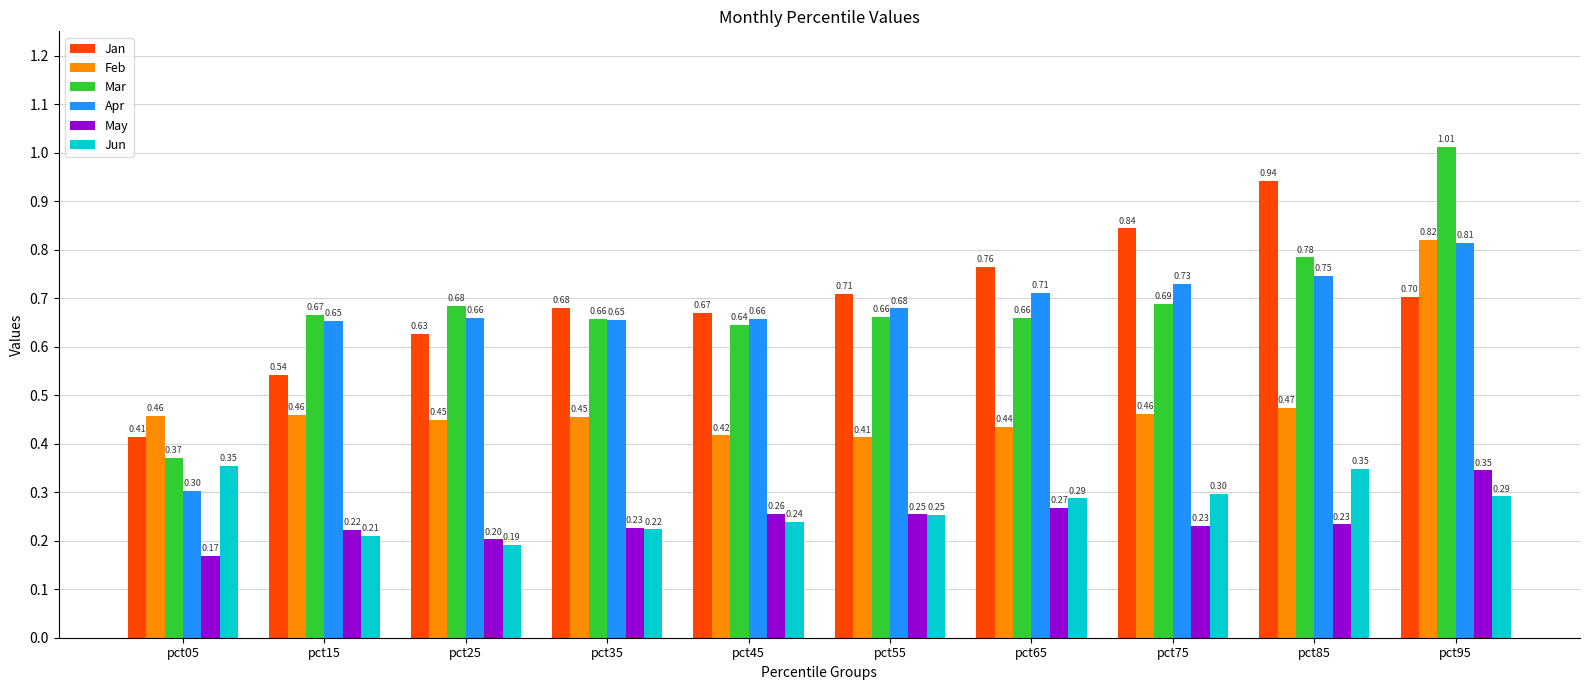

Which series changed the most between pct35 and pct65?

Jan